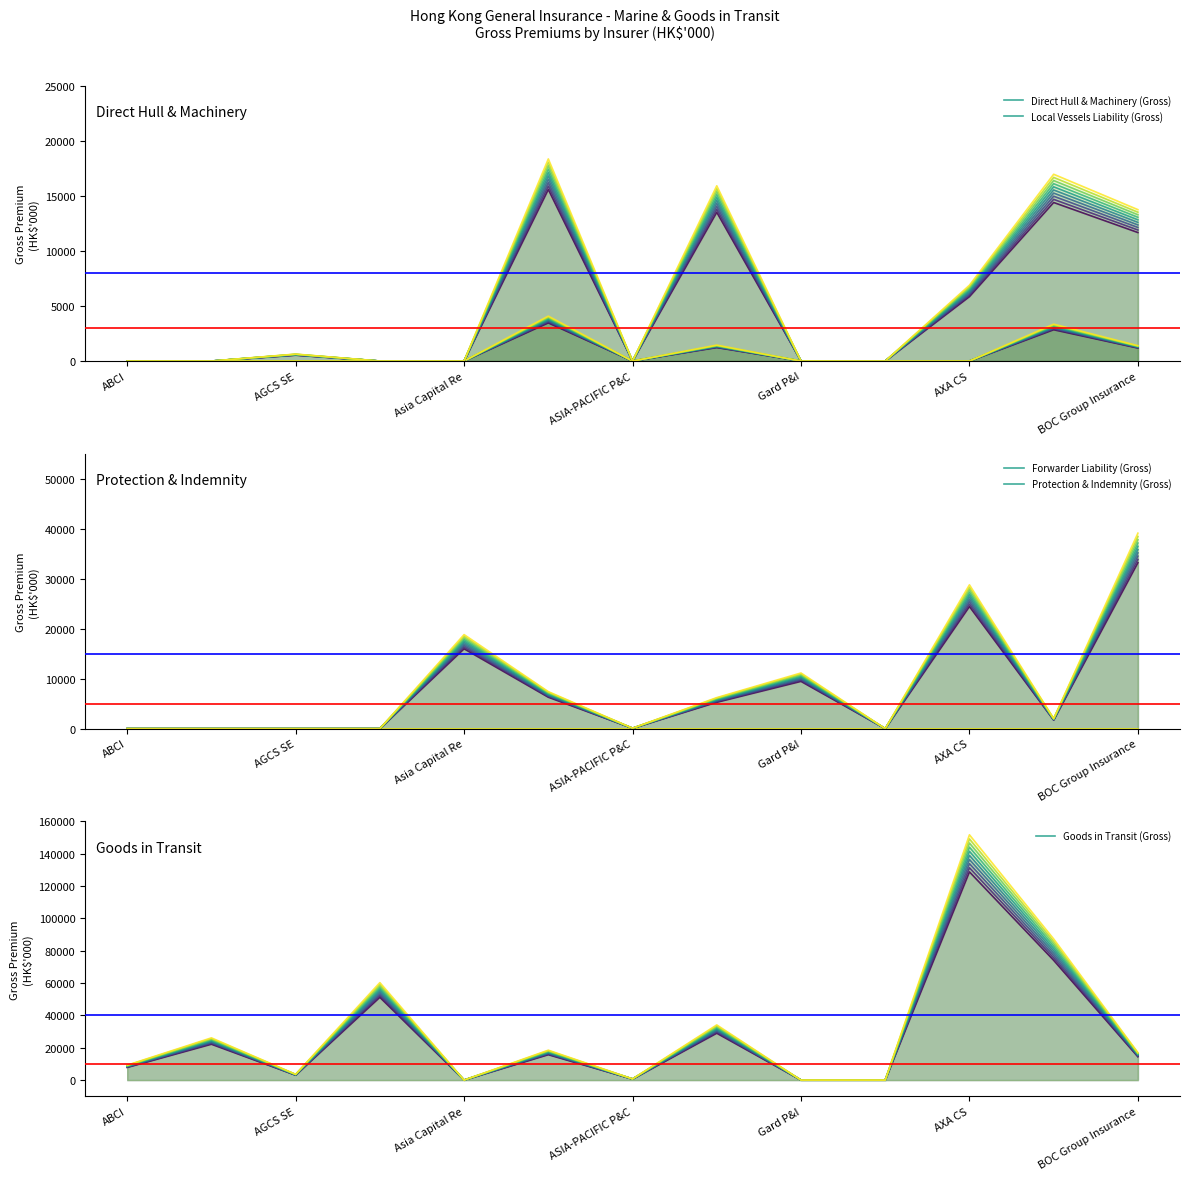

True or false: Forwarder Liability (Gross) and Local Vessels Liability (Gross) cross at least once.

False